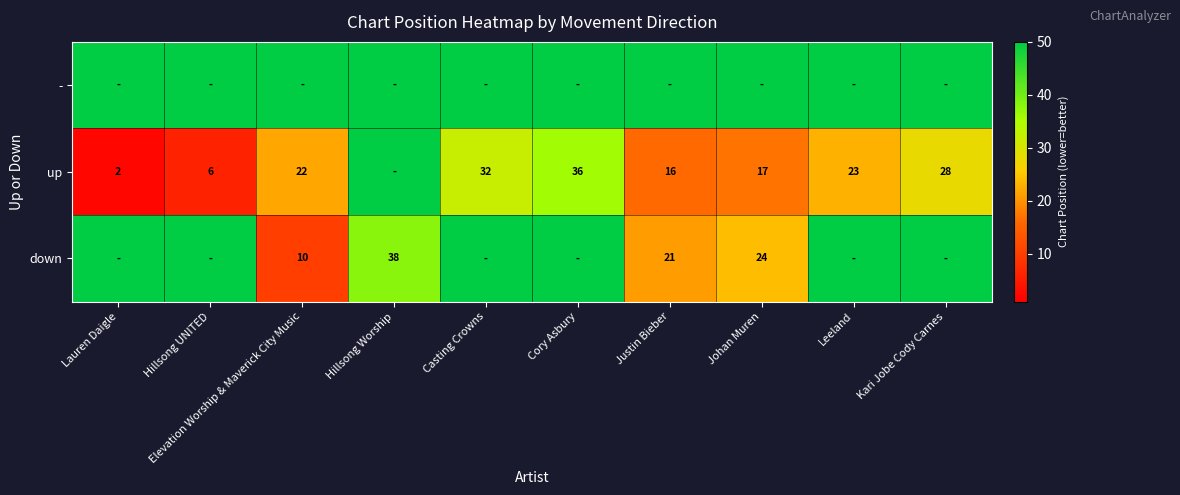

At which category is the sum across all series the highest?

Hillsong Worship